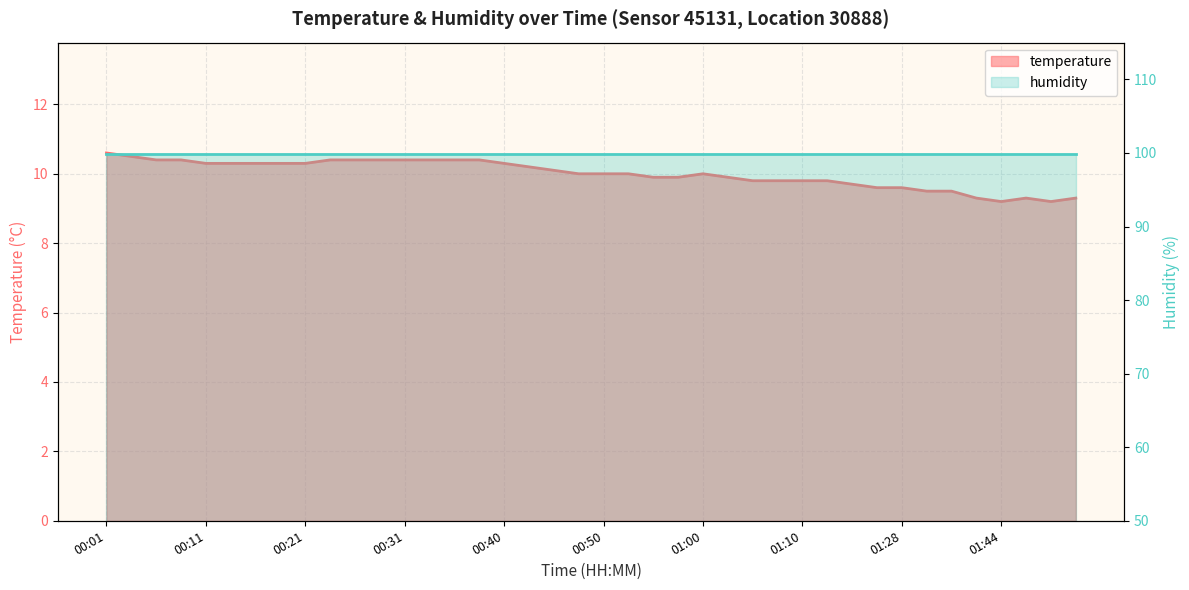

How many values are below 10?

17